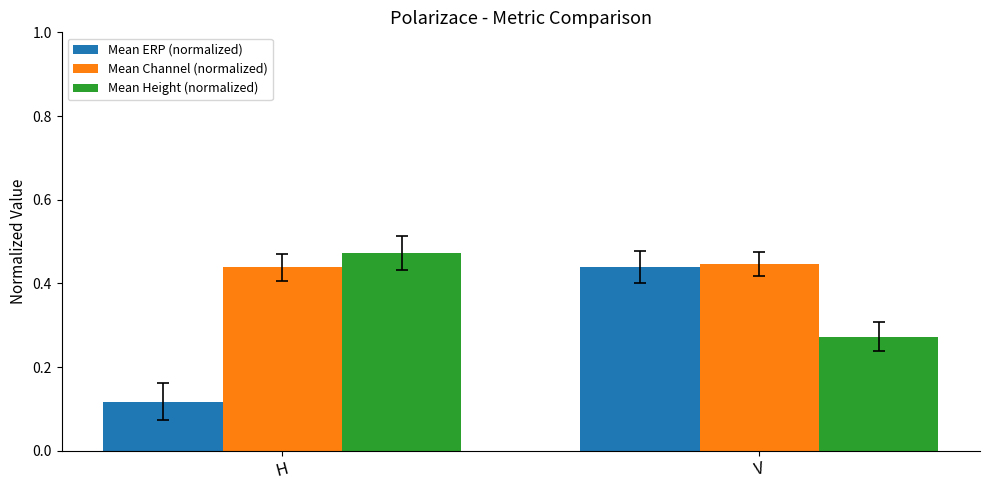

Which series has the largest total across all categories?

Mean Channel (normalized)